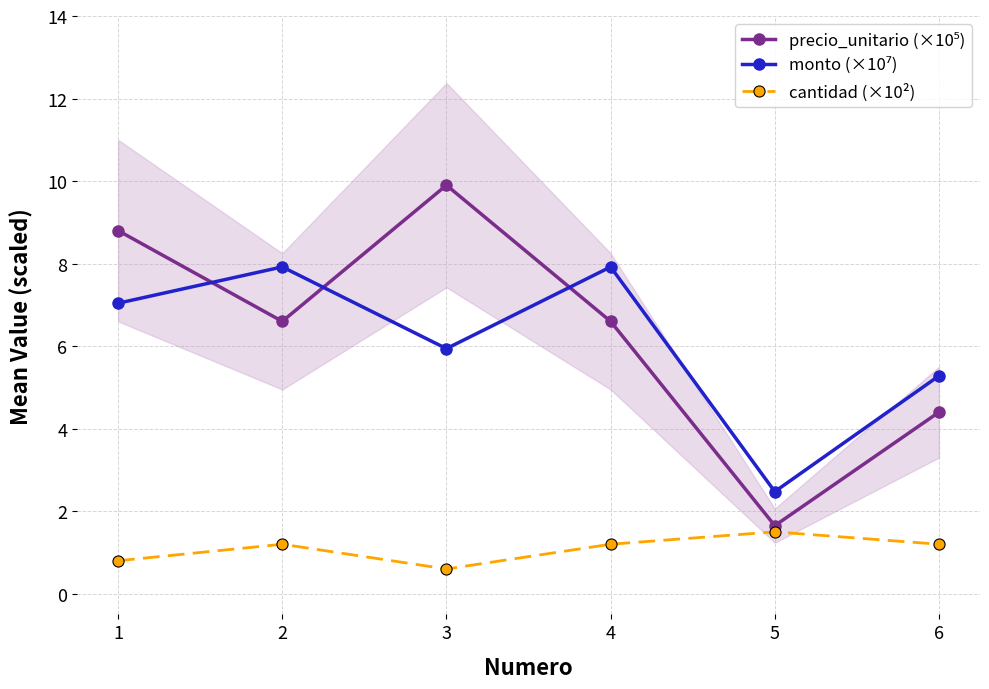

What is the difference between the highest and lowest values at 3?

9.3